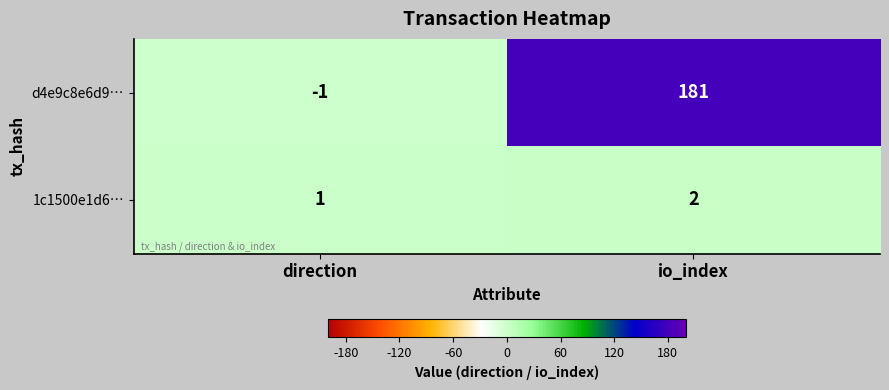

Is the value of d4e9c8e6d9… at direction greater than the value of 1c1500e1d6… at io_index?

No